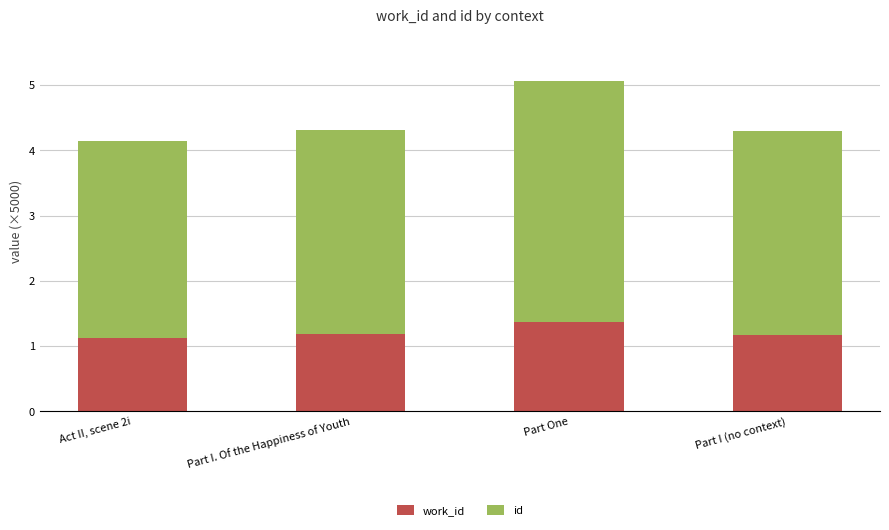

What is the total value across all series at Part I (no context)?

4.3